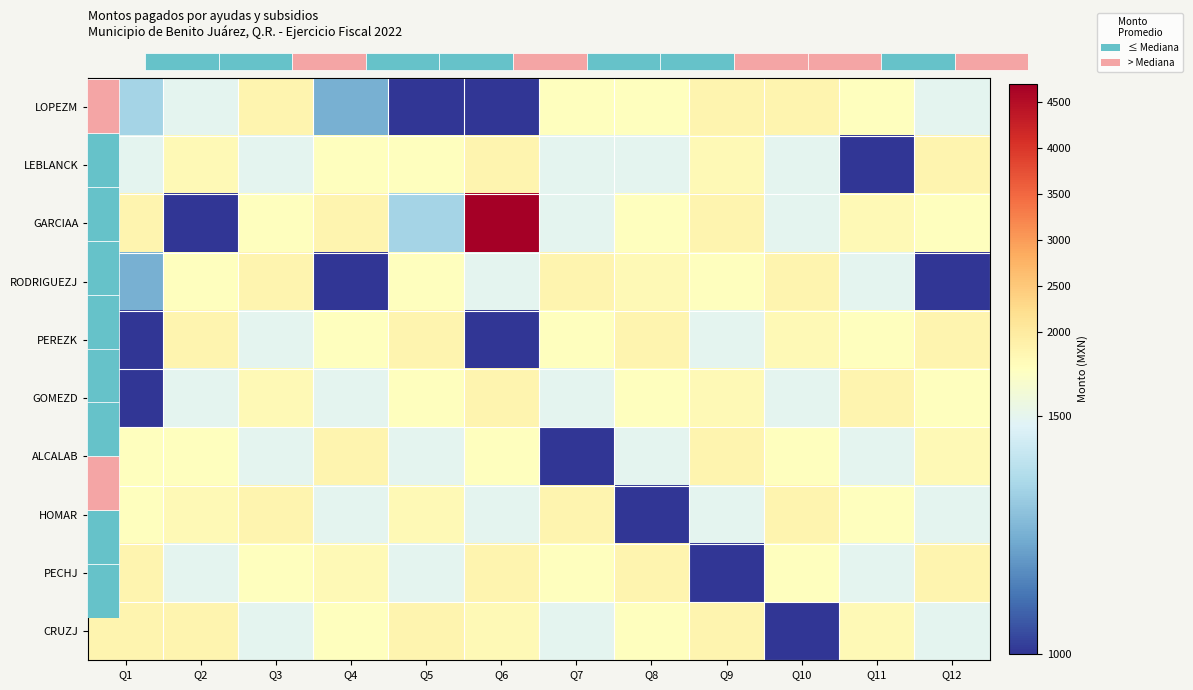

True or false: ALCALAB has a value of 600 at Q9.

False